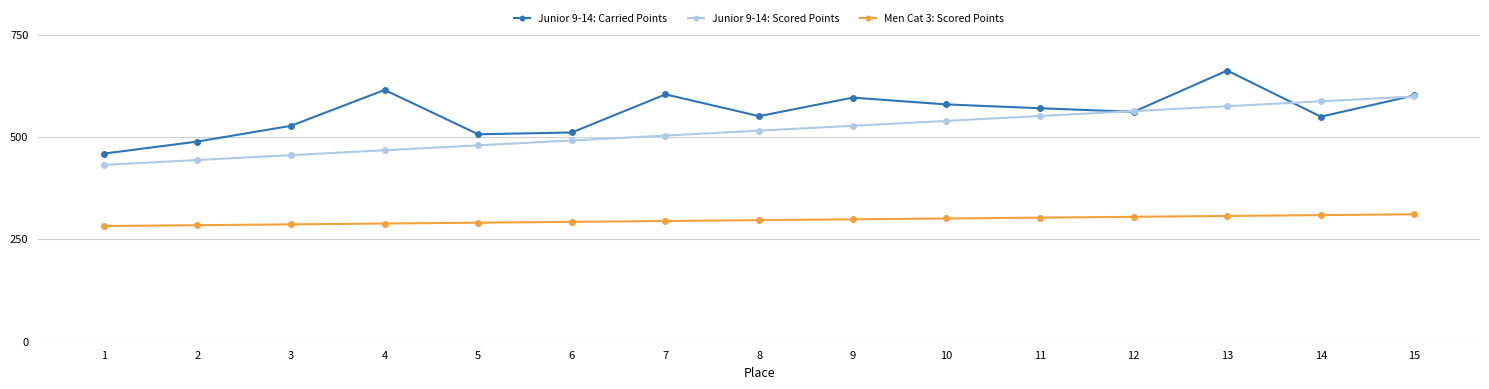

True or false: Men Cat 3: Scored Points and Junior 9-14: Scored Points cross at least once.

False